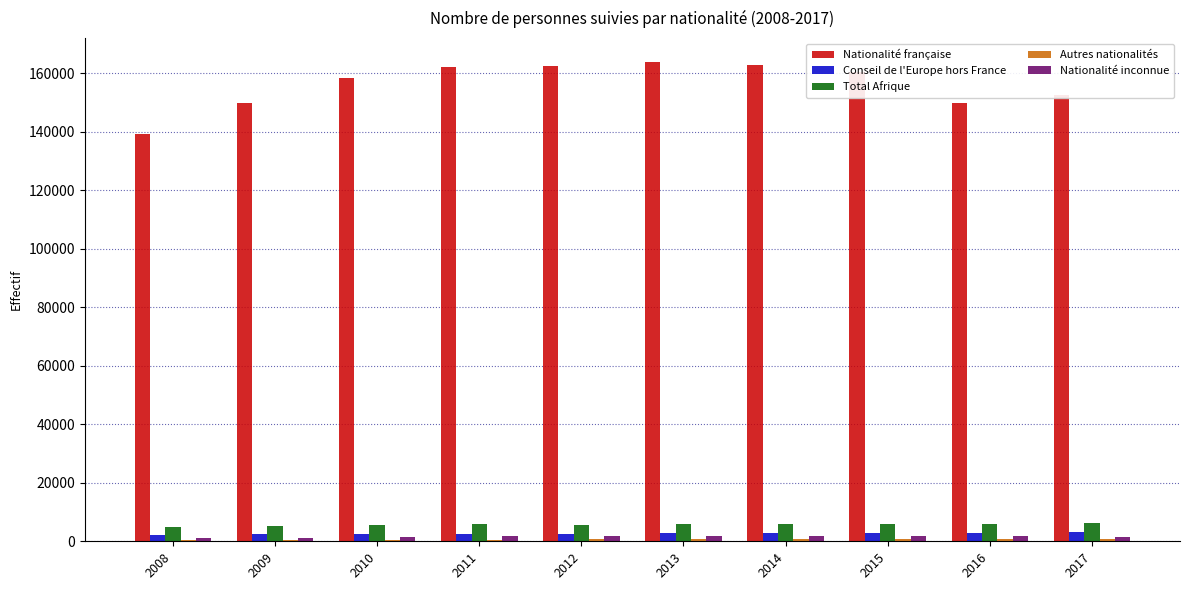

The value of Total Afrique at 2017 is 6238. True or false?

True